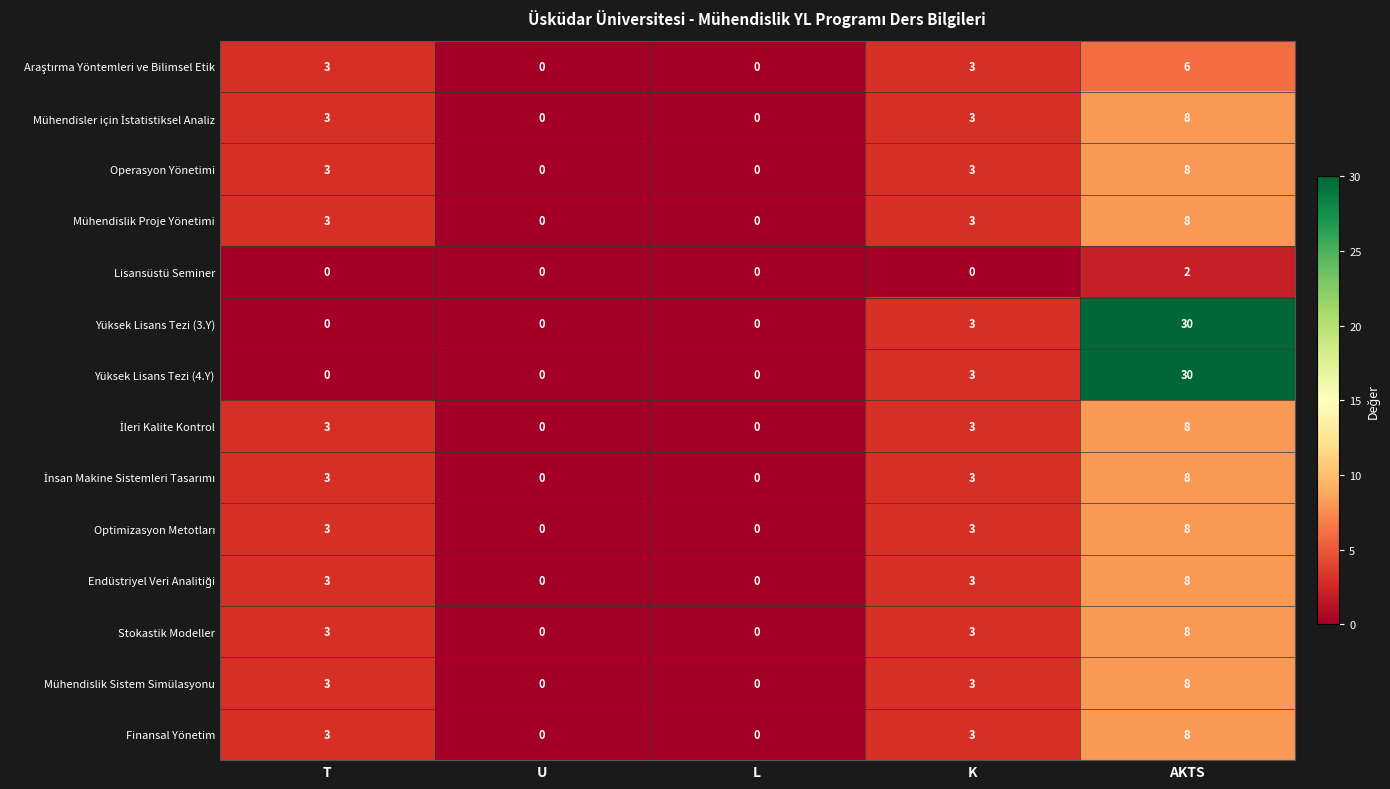

How many Operasyon Yönetimi values are between 0 and 3?

4